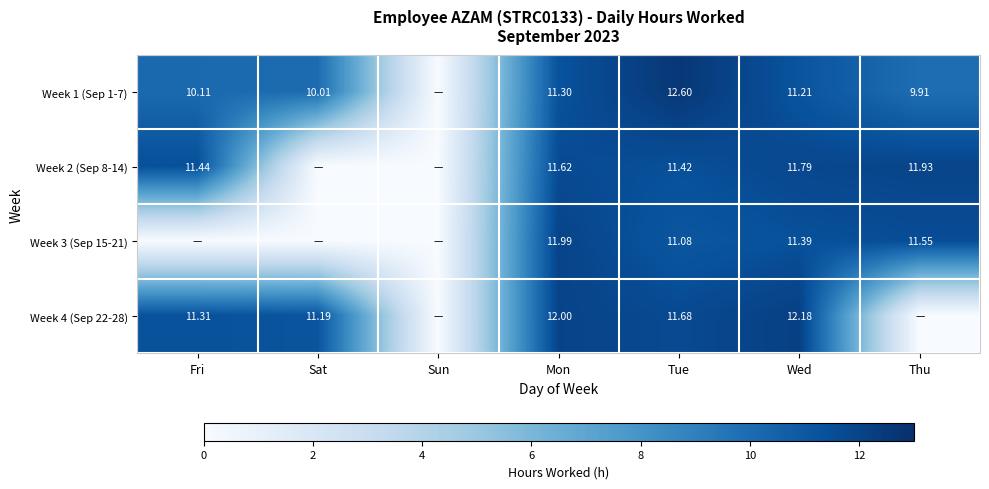

At Mon, list the series in order from largest to smallest.

Week 4 (Sep 22-28), Week 3 (Sep 15-21), Week 2 (Sep 8-14), Week 1 (Sep 1-7)